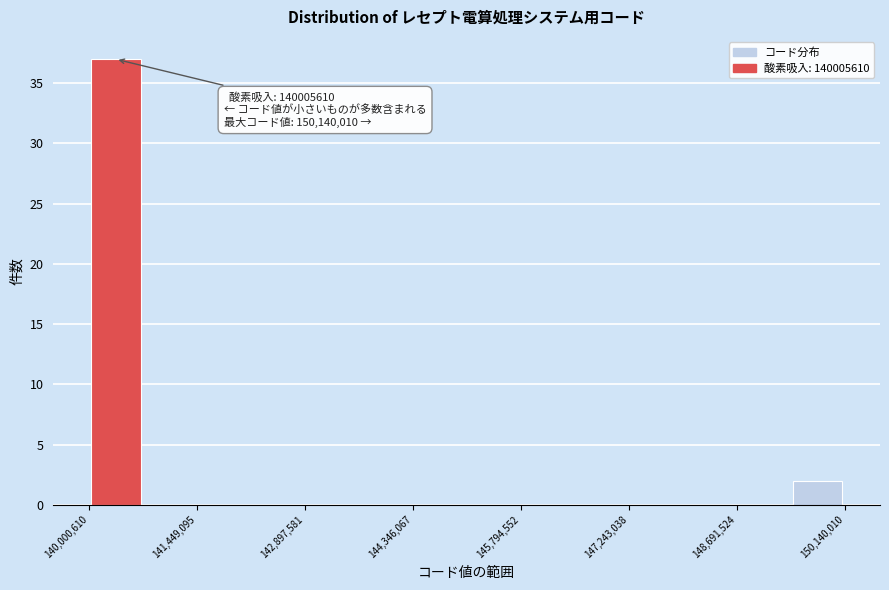

Around what value on the x-axis is the tallest bar? Give the approximate position of its centre, as read against the axis.

140400000